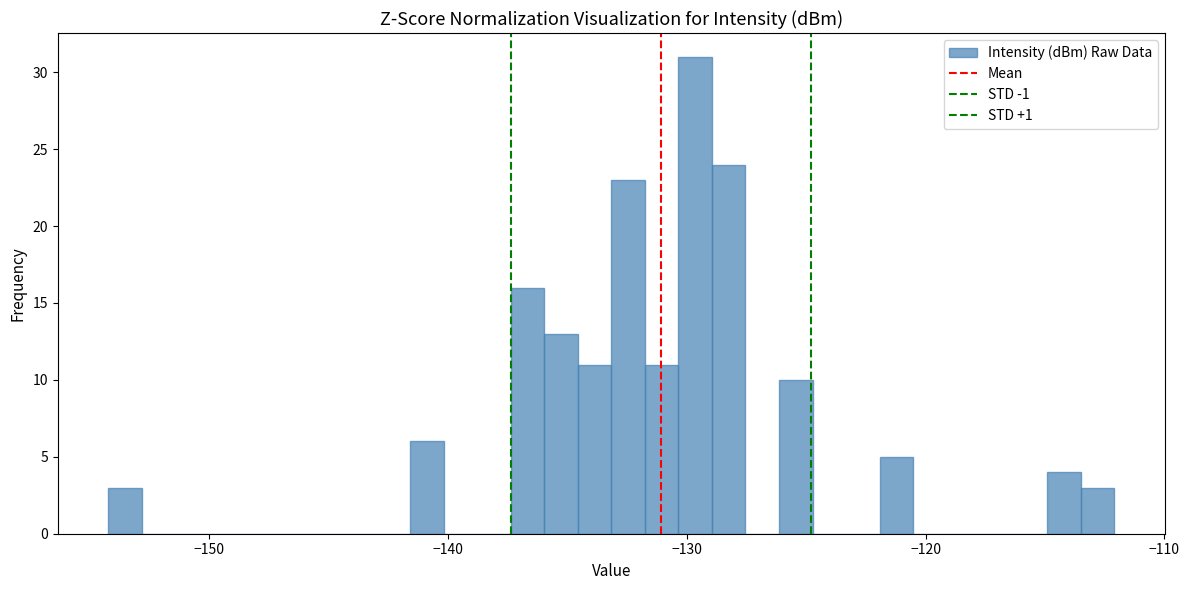

Read against the x-axis, roughly where is the centre of the tallest bar?

-130